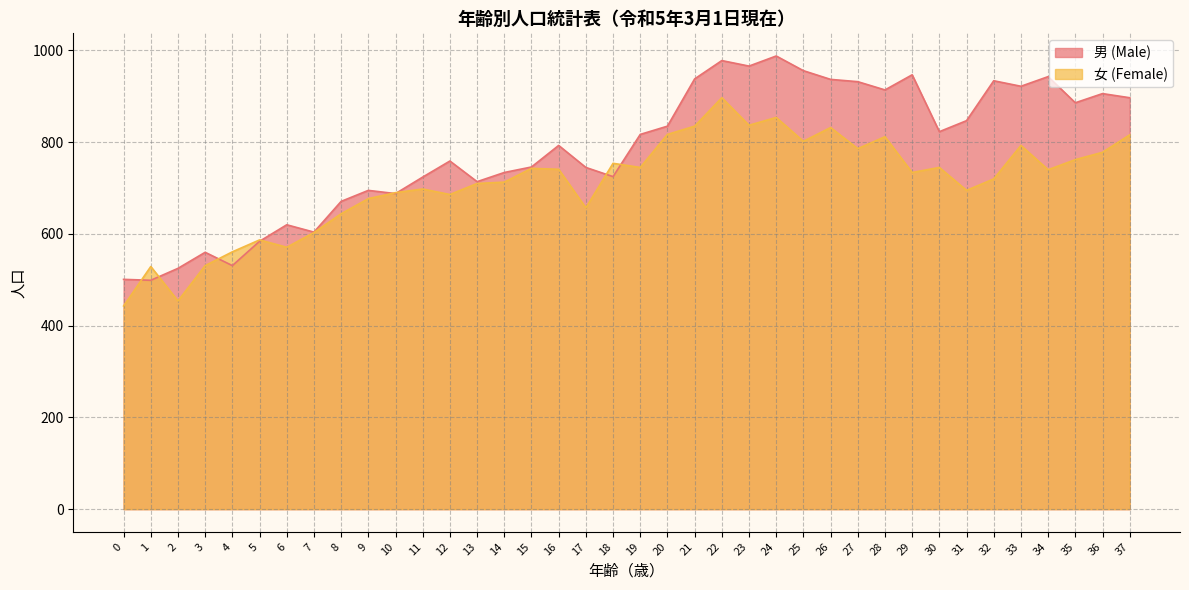

What is the spread (max minus min) of values at 6?

49